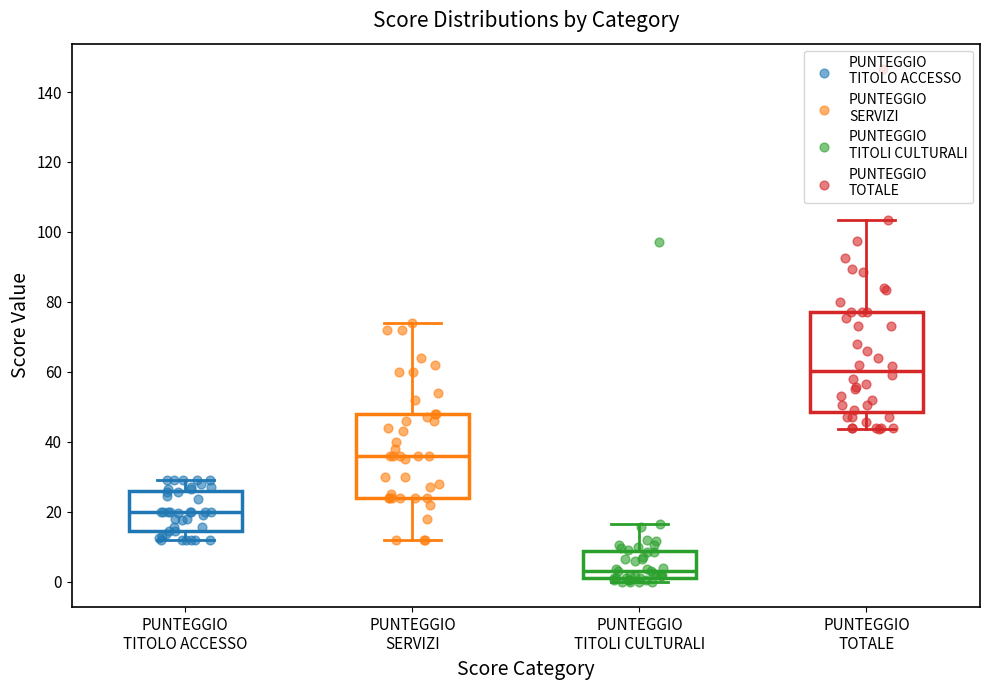

Which box has the highest median line?

PUNTEGGIO TOTALE